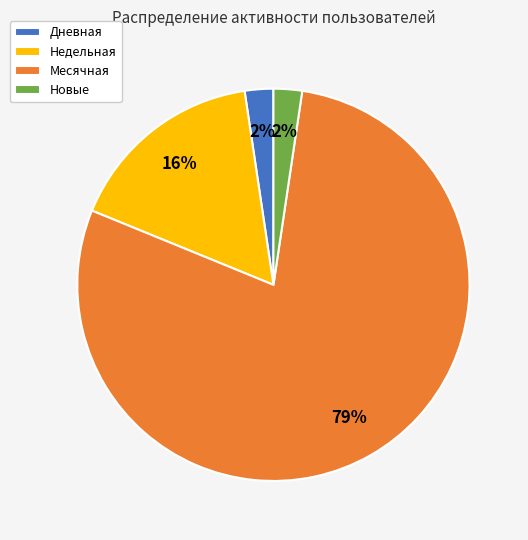

To the nearest percent, what is the average slice percentage?

25%